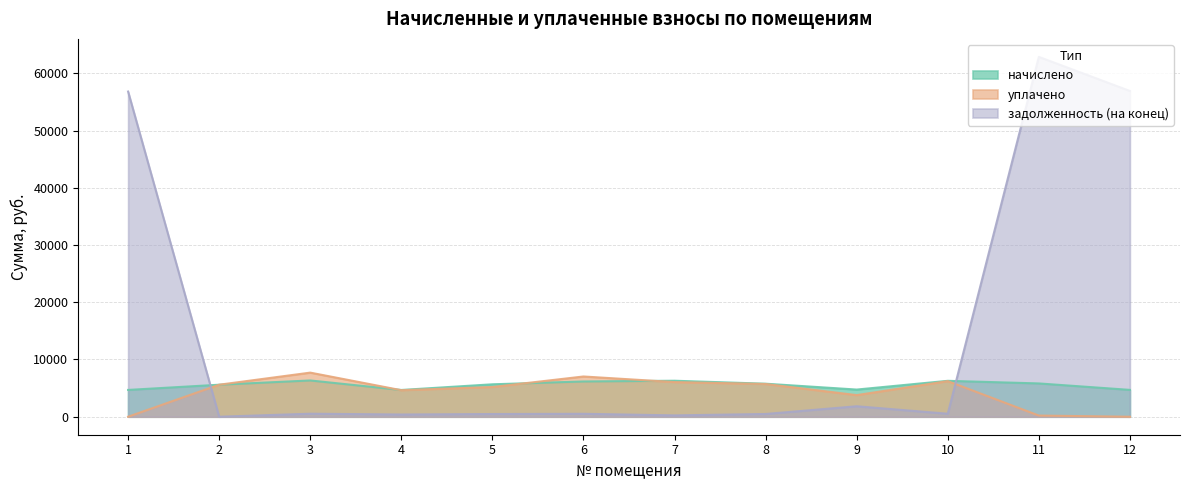

What is the value of the уплачено point at the 9th from the left?

3777.8